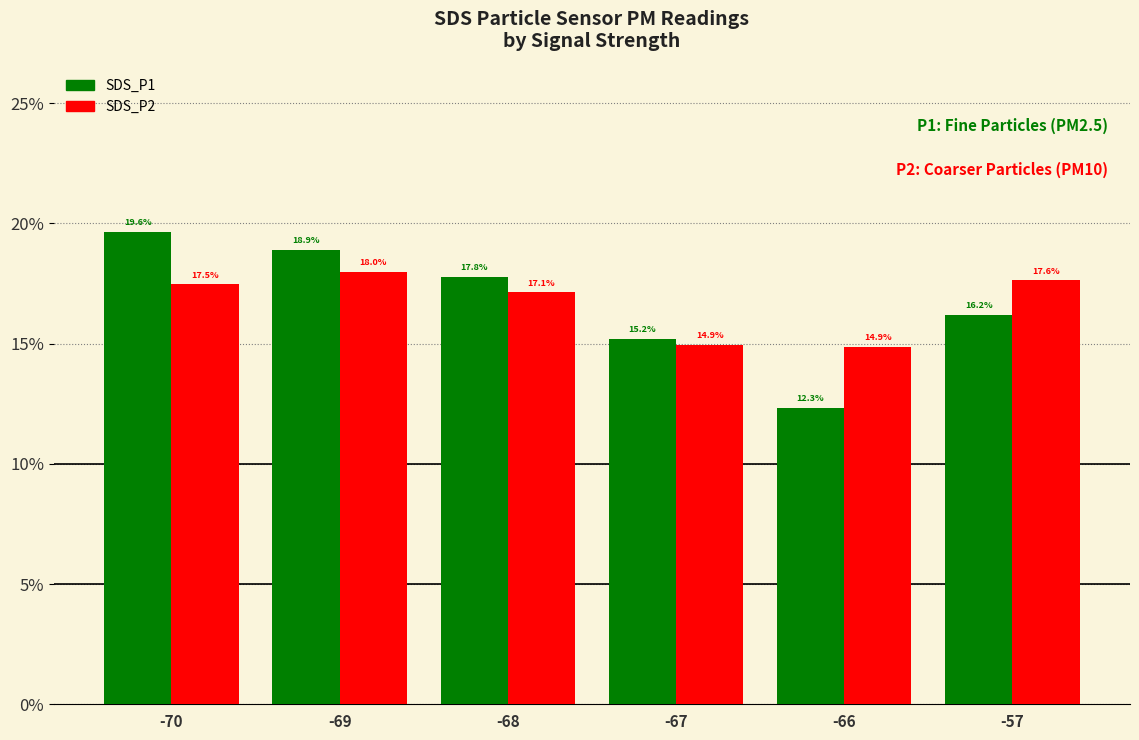

At which label does SDS_P1 first exceed 17?

-70